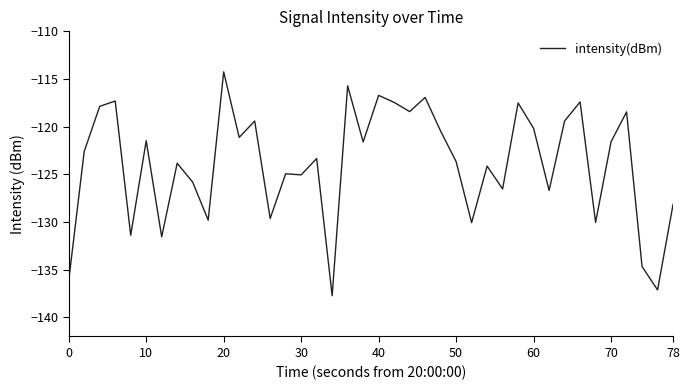

What is the difference between the maximum and minimum values?

23.5